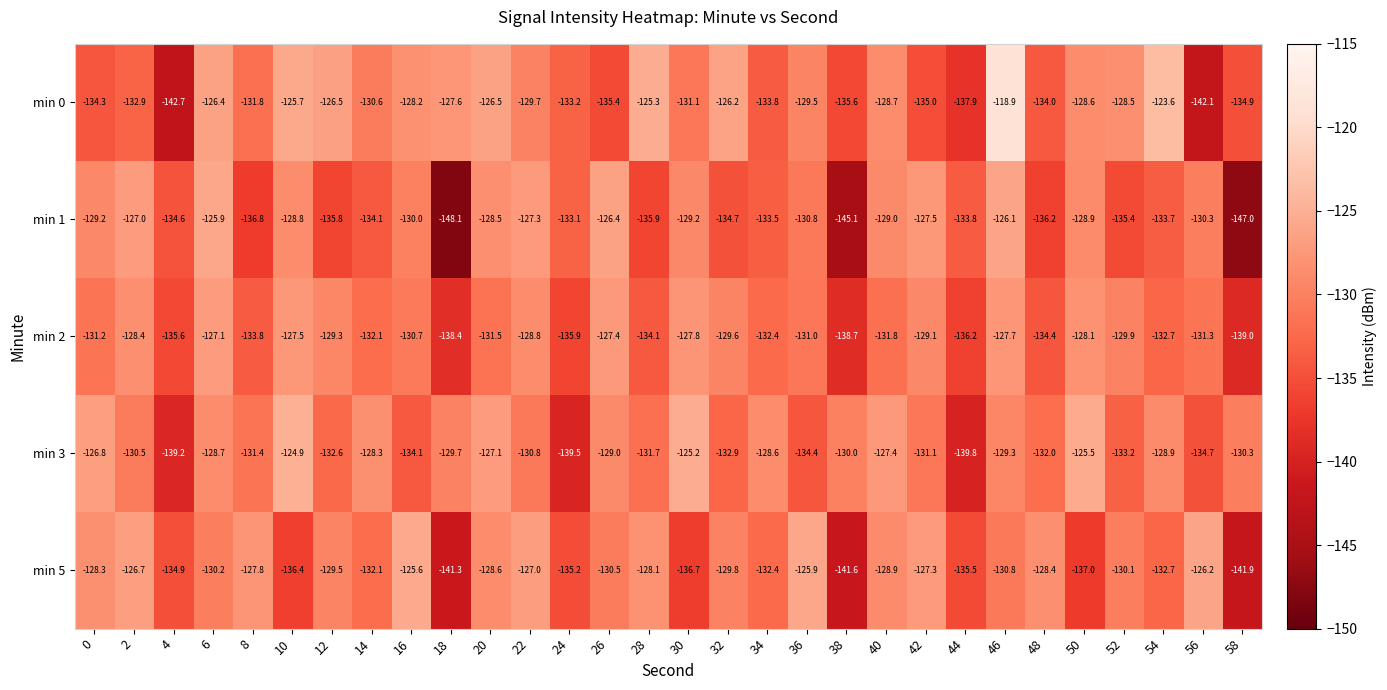

Which series has the largest range (max minus min)?

min 0